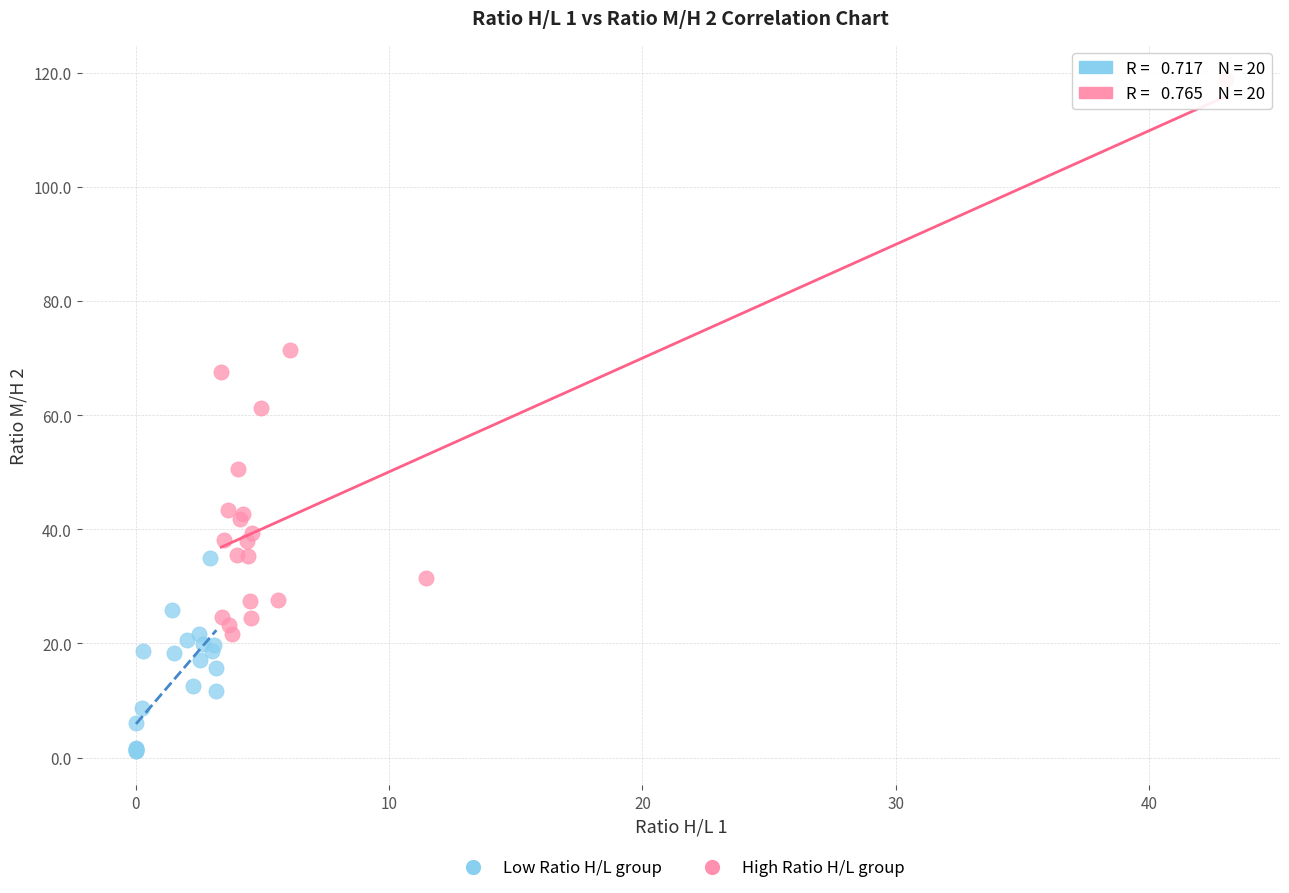

What are all the series names shown in the legend?

Low Ratio H/L group, High Ratio H/L group